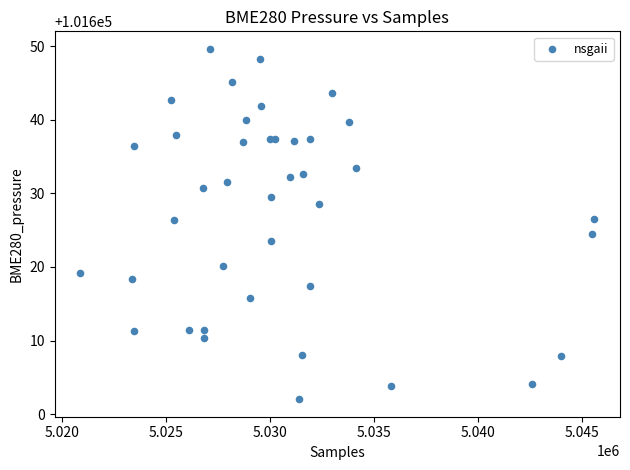

What Y value in the scatter plot is closest to 101625?

101624.4